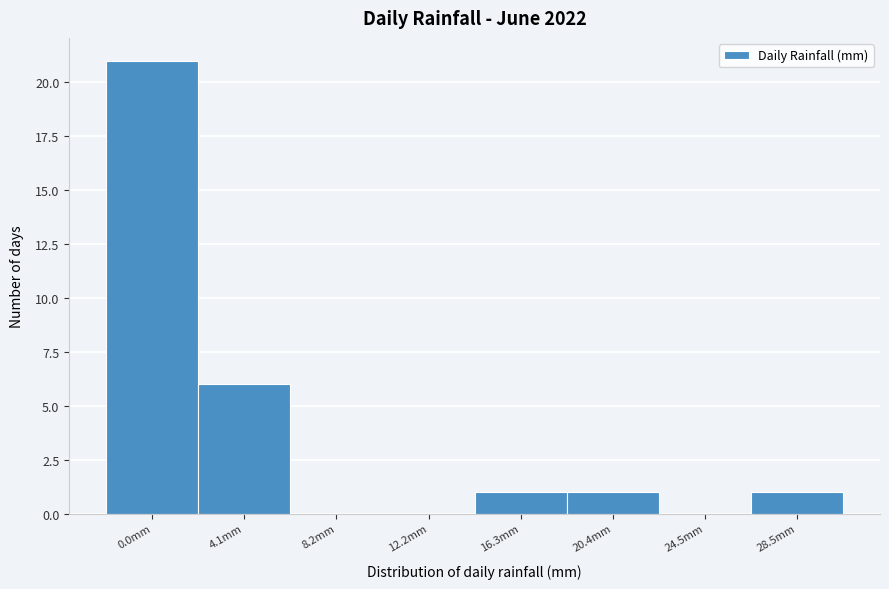

Reading right to left, list all the values displayed in this chart.

28.5mm=1	24.5mm=0	20.4mm=1	16.3mm=1	12.2mm=0	8.2mm=0	4.1mm=6	0.0mm=21